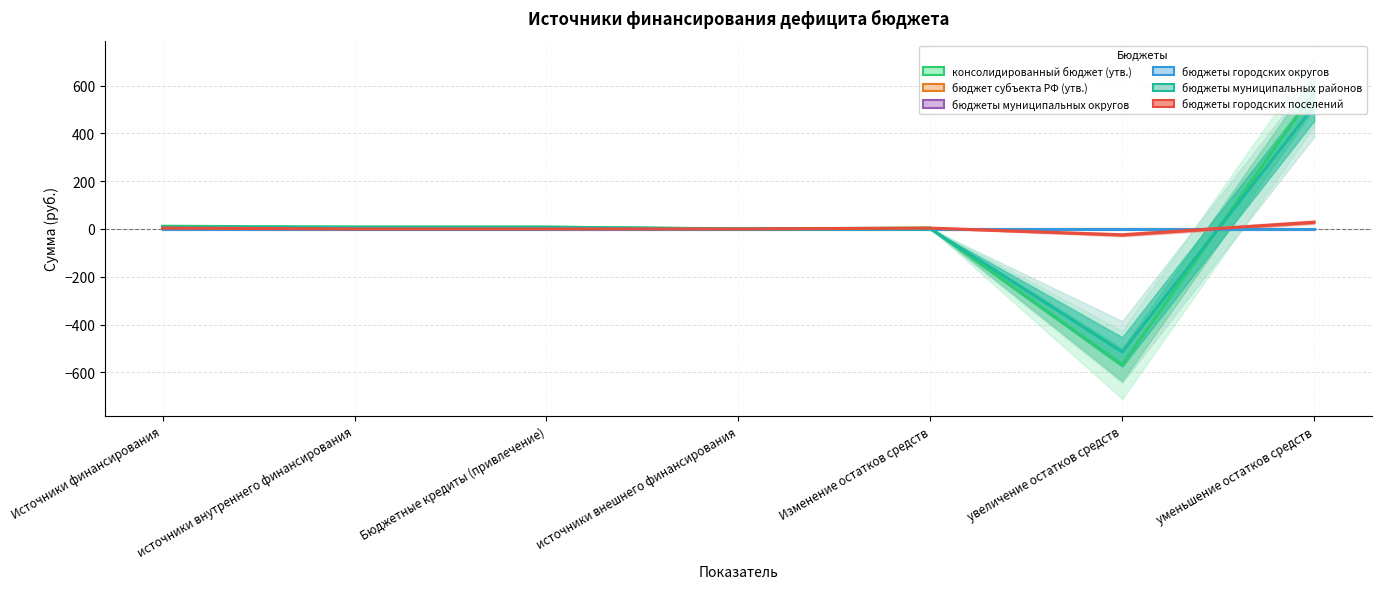

At which label is бюджеты городских округов closest to 0?

Источники финансирования